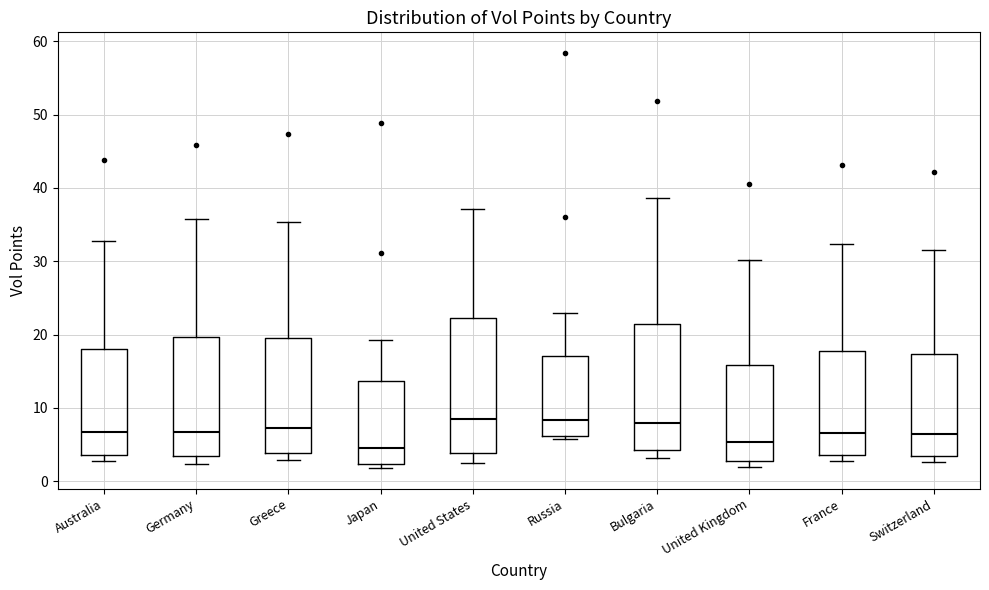

Reading left to right, read every box against the y-axis: the position of its median line, the range the box covers, and the ends of its whiskers. The values are not printed on the chart, so give them approximately, as read against the axis.

Australia: median 7, box 4 to 18, whiskers 3 to 33
Germany: median 7, box 3 to 20, whiskers 2 to 36
Greece: median 7, box 4 to 20, whiskers 3 to 35
Japan: median 5, box 2 to 14, whiskers 2 (just below the box's lower edge) to 19
United States: median 9, box 4 to 22, whiskers 3 to 37
Russia: median 8, box 6 to 17, whiskers 6 (just below the box's lower edge) to 23
Bulgaria: median 8, box 4 to 21, whiskers 3 to 39
United Kingdom: median 5, box 3 to 16, whiskers 2 to 30
France: median 7, box 4 to 18, whiskers 3 to 32
Switzerland: median 7, box 4 to 17, whiskers 3 to 32